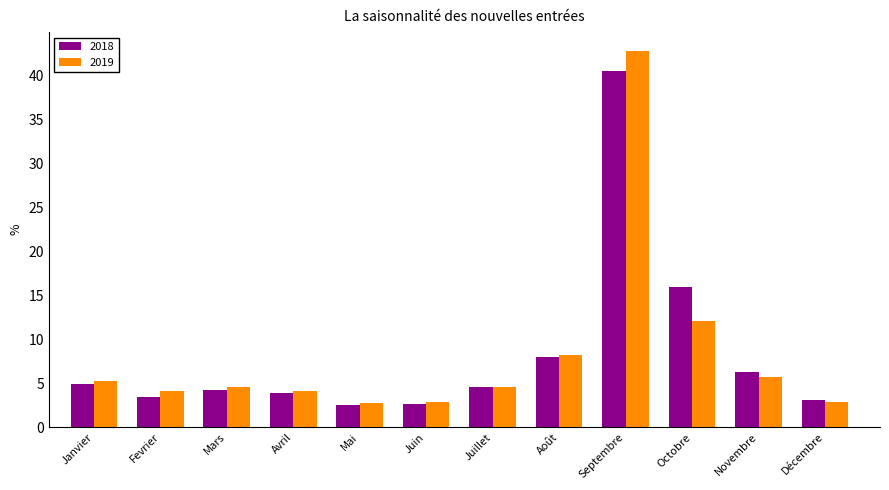

Which series changed the most between Juillet and Septembre?

2019